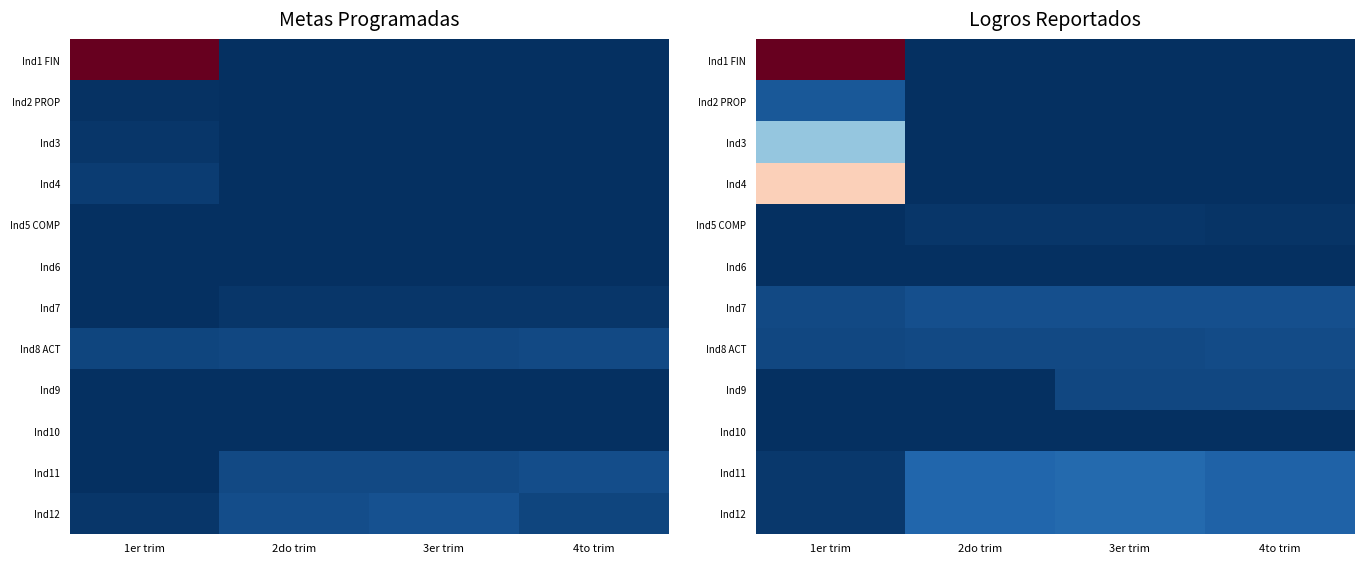

True or false: Ind3 has a value of 0.0 at 4to trim.

True